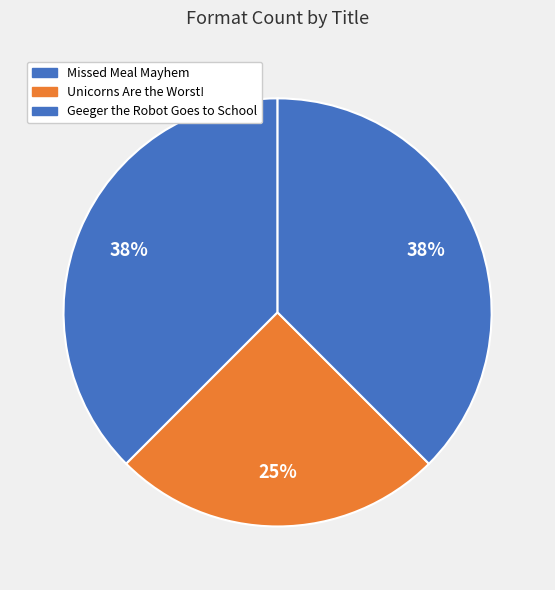

To the nearest percent, what portion does Missed Meal Mayhem represent?

38%